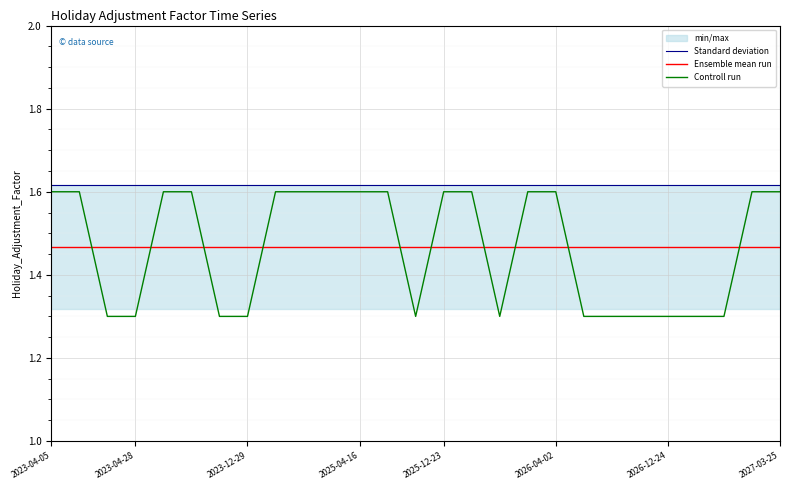

True or false: Ensemble mean run and Standard deviation cross at least once.

False